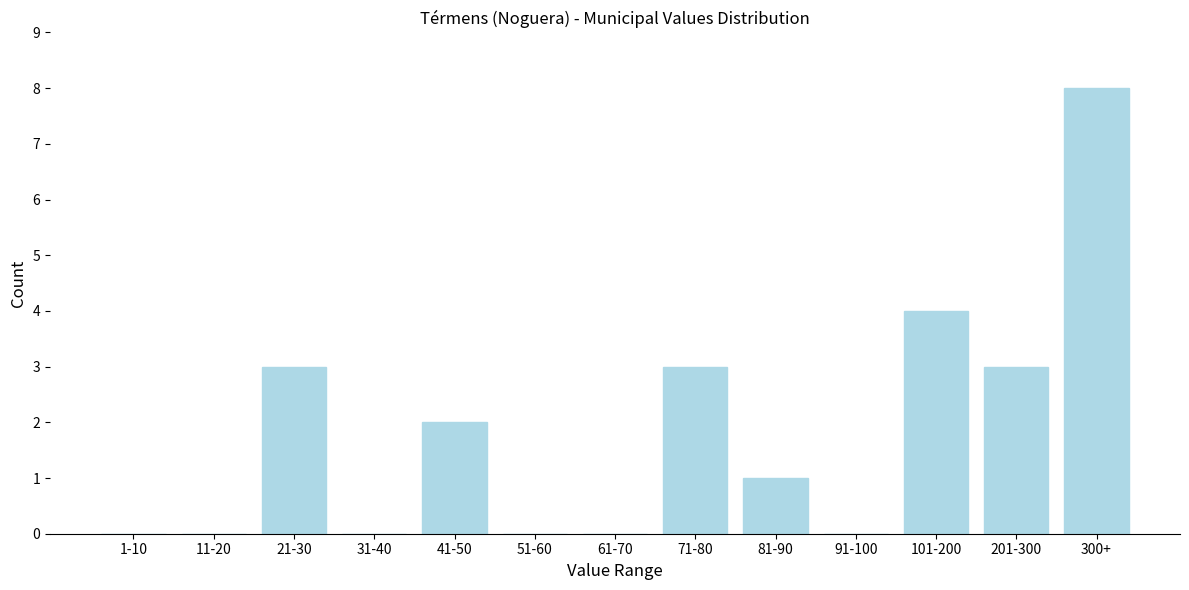

Reading left to right, transcribe all the data shown in this chart.

1-10=0	11-20=0	21-30=3	31-40=0	41-50=2	51-60=0	61-70=0	71-80=3	81-90=1	91-100=0	101-200=4	201-300=3	300+=8